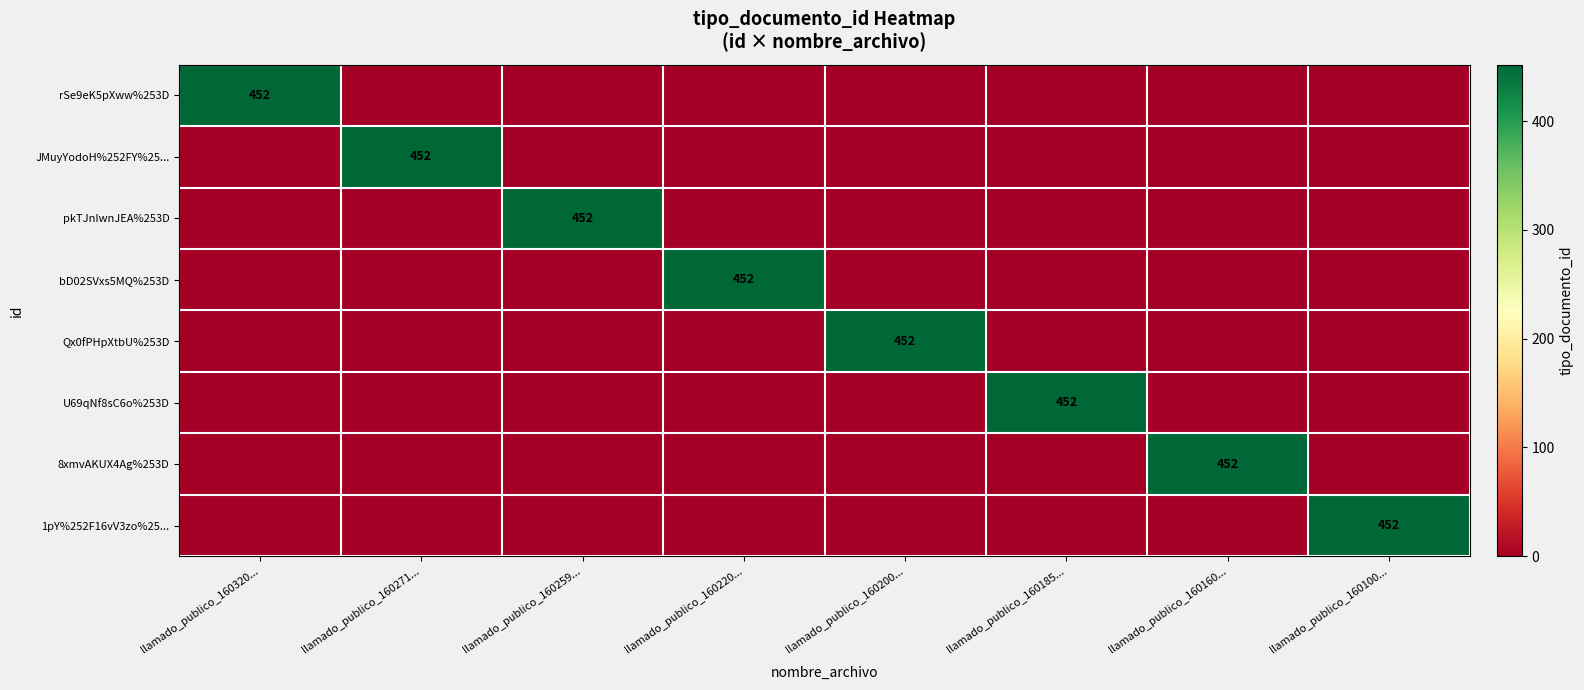

What is the greatest value displayed?

452